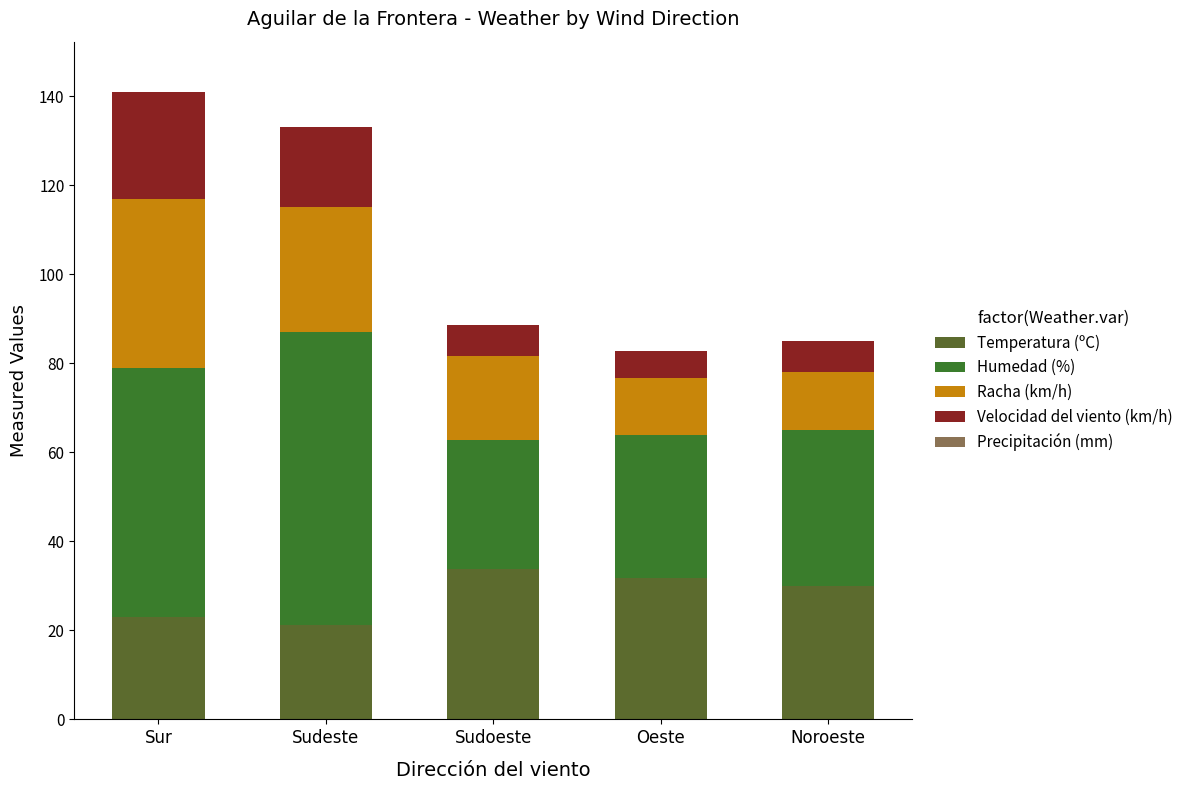

Is it true that Velocidad del viento (km/h) equals 6.0 at Oeste?

True